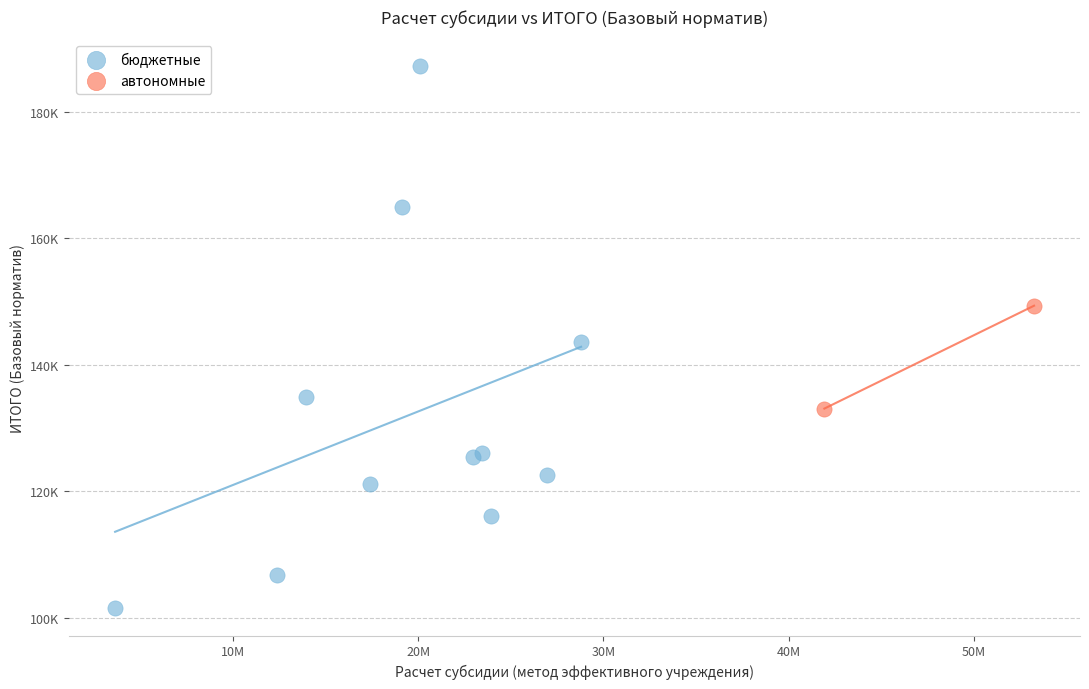

What are all the series names shown in the legend?

бюджетные, автономные